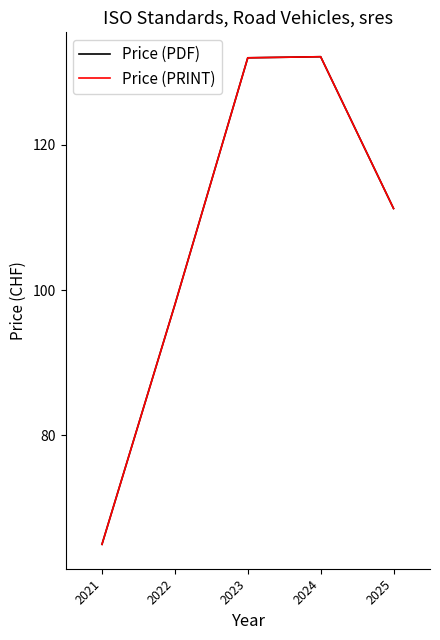

Does the chart display data point markers on the line(s)?

No